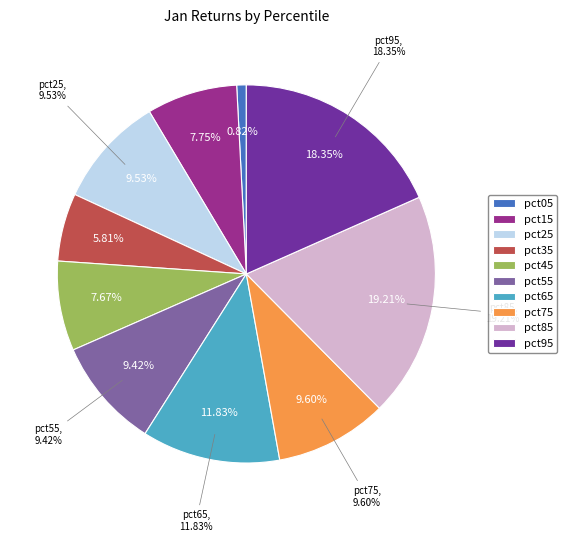

The pct65 slice represents 12% of the pie. True or false?

True